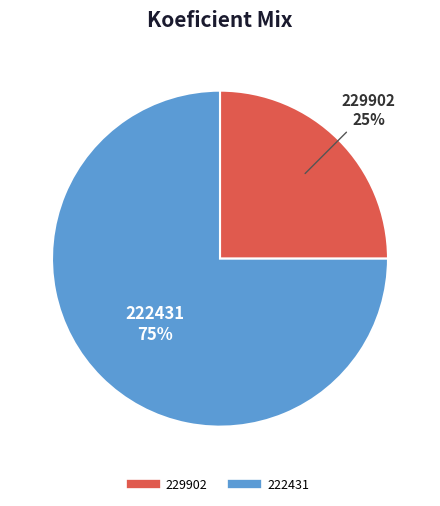

What is the ratio of the value at 229902 to the value at 222431?

0.3